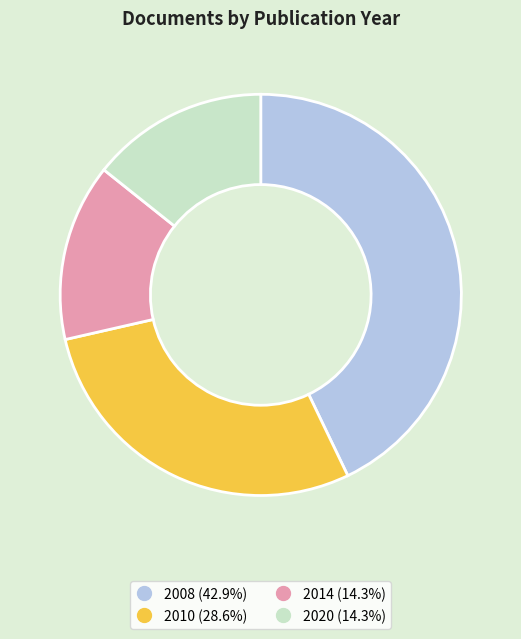

Is there a majority slice in this chart?

No